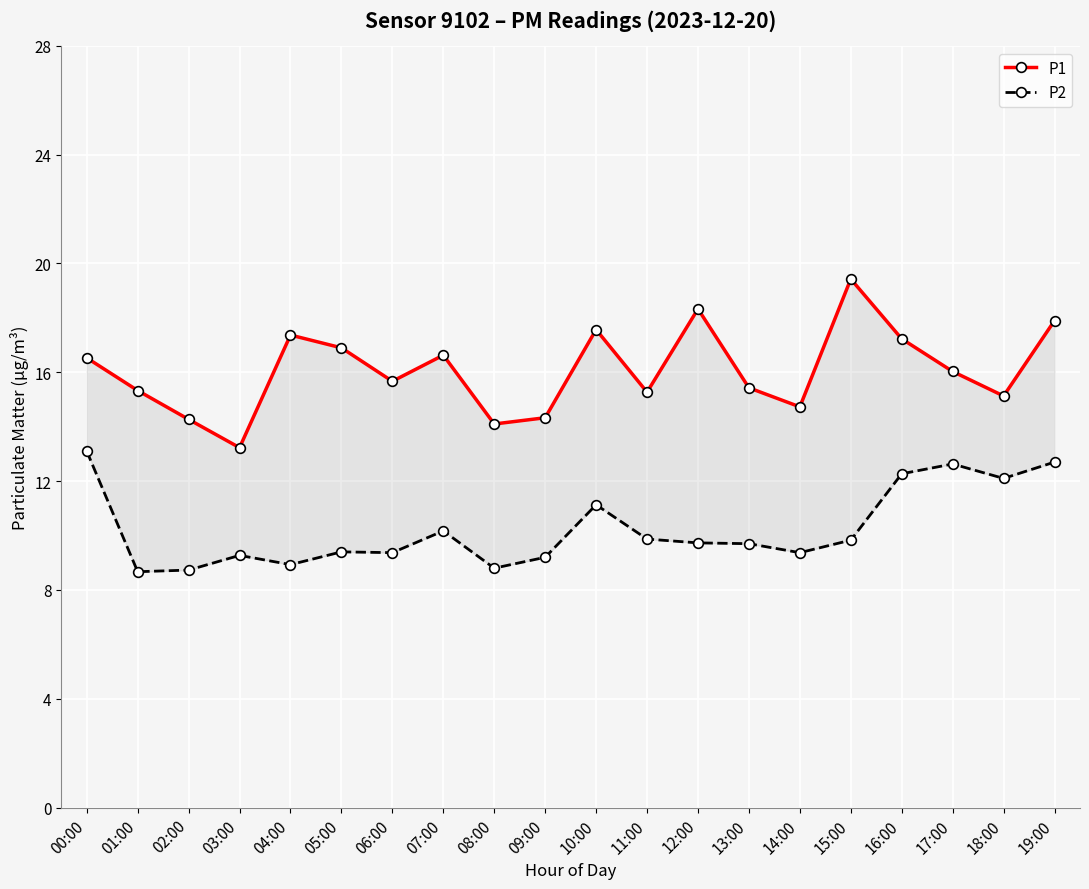

True or false: P1 and P2 intersect in this chart.

False